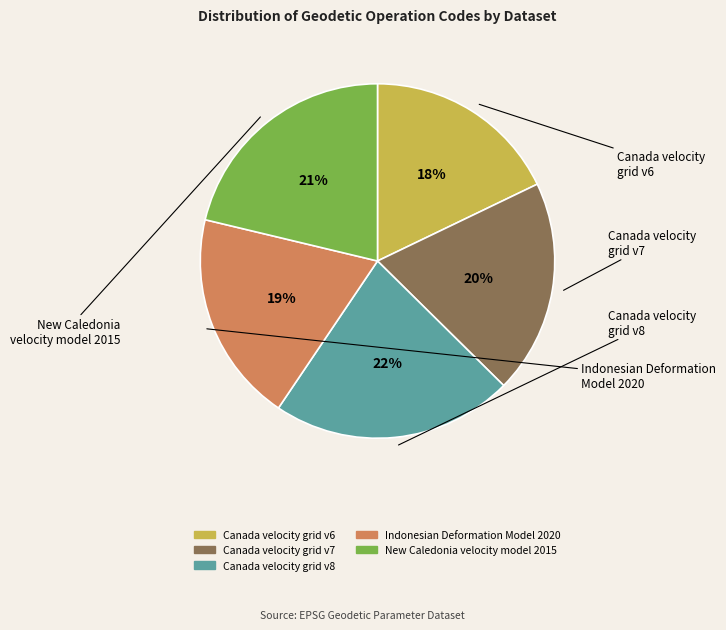

Do New Caledonia velocity model 2015 and Canada velocity grid v8 together represent more than half of the pie?

No